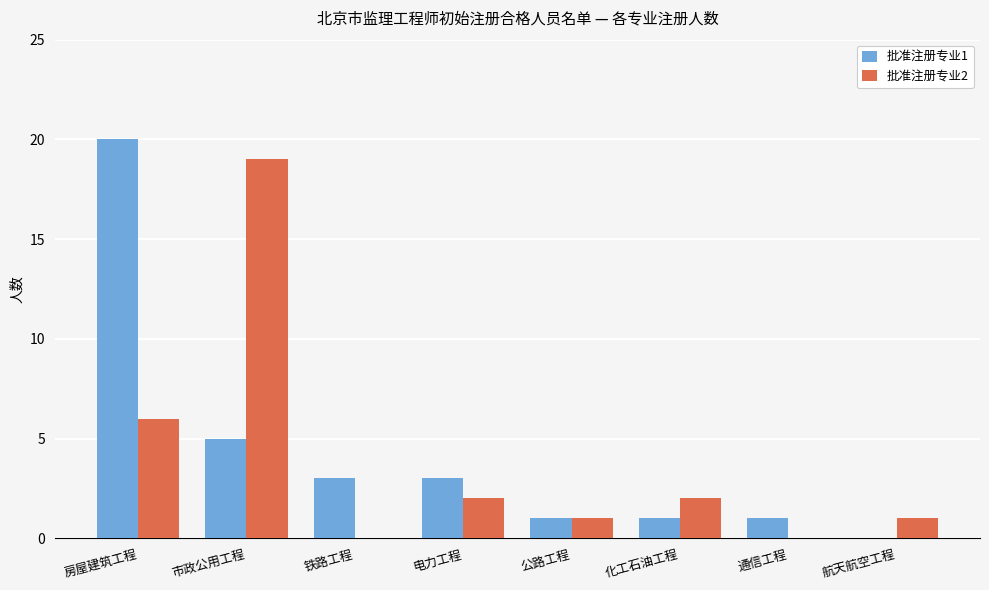

Which series has the largest total across all categories?

批准注册专业1